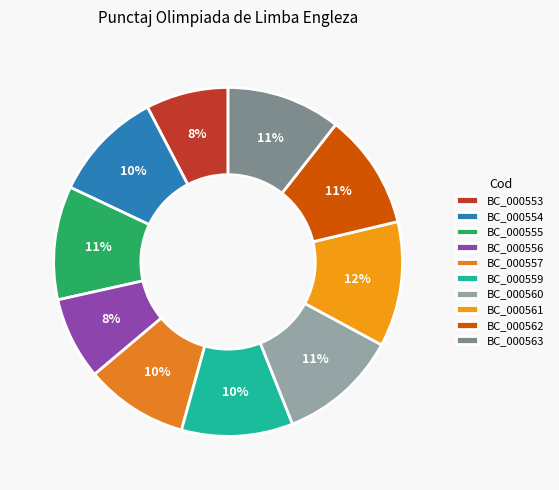

Which has a higher value, BC_000553 or BC_000562?

BC_000562